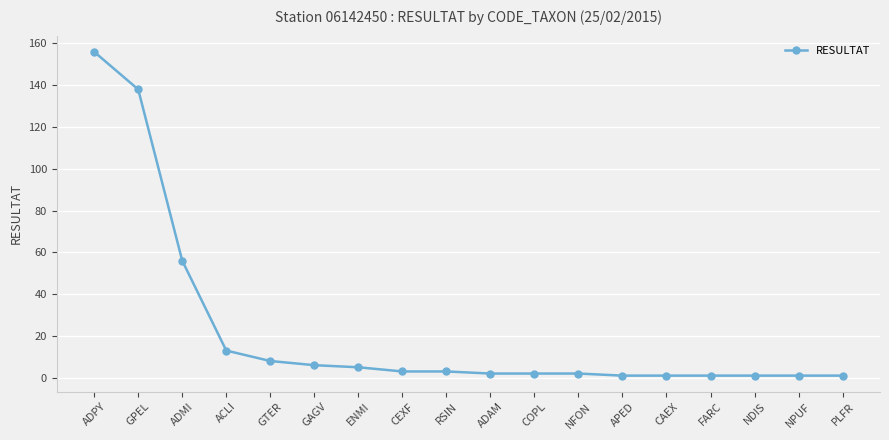

Reading left to right, what are all the values shown in this chart?

156	138	56	13	8	6	5	3	3	2	2	2	1	1	1	1	1	1